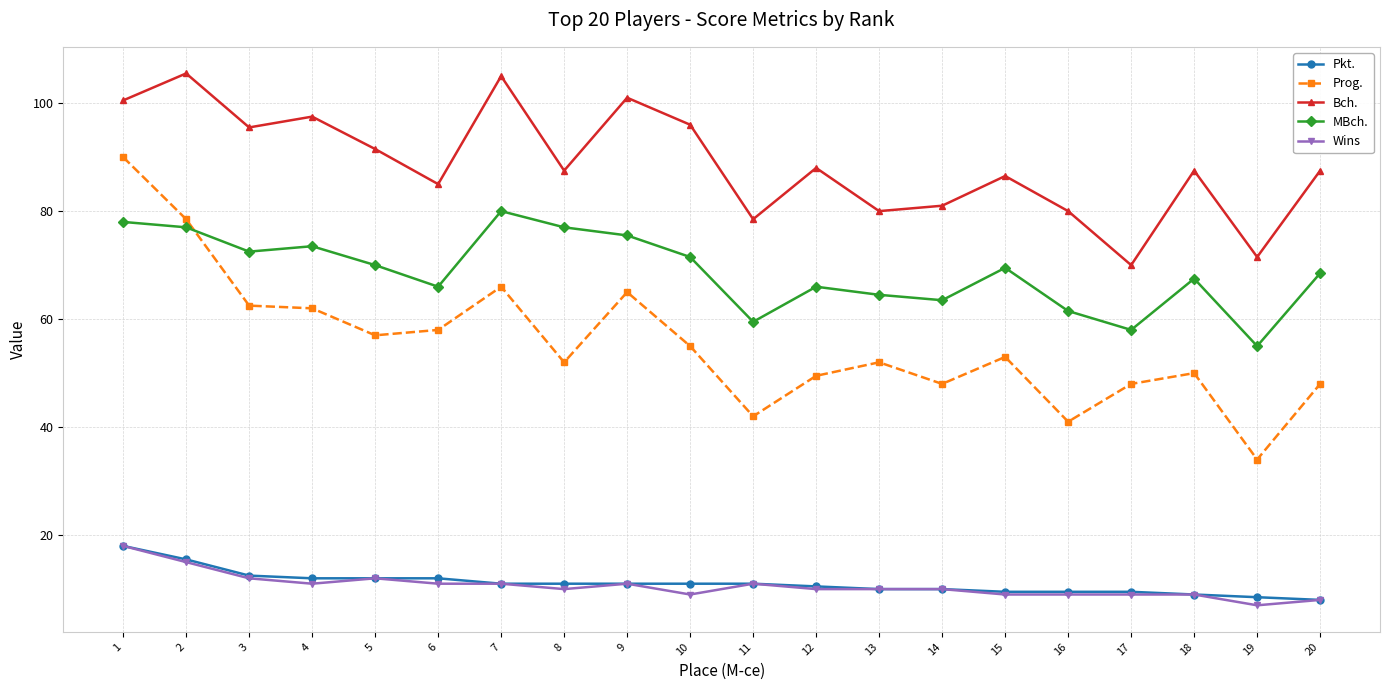

Is it true that Bch. equals 81.0 at 14?

True